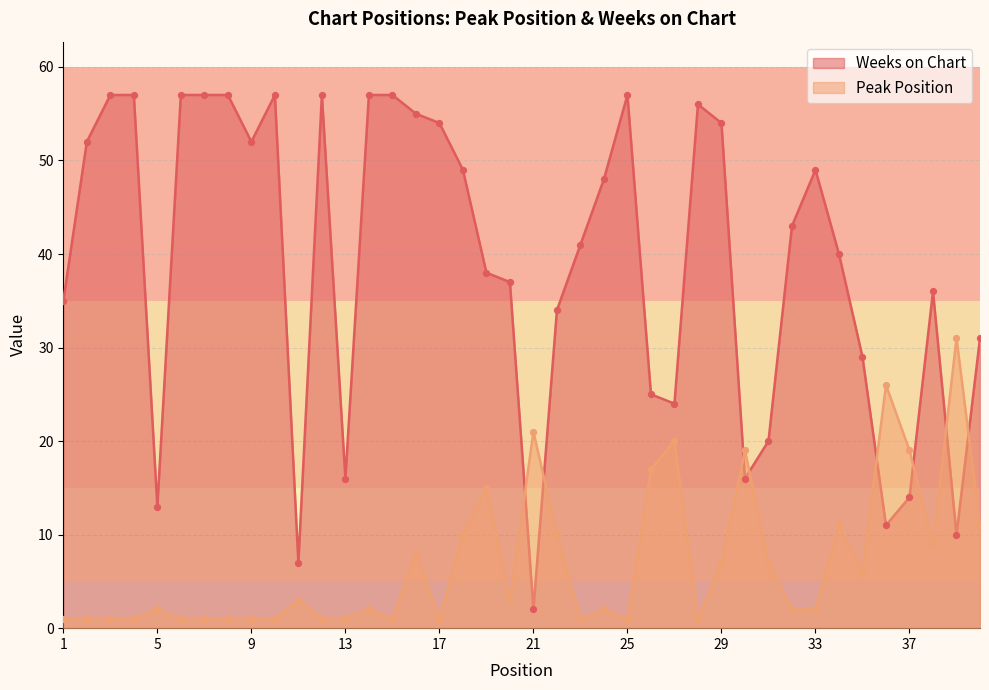

At which category is the sum across all series the highest?

16